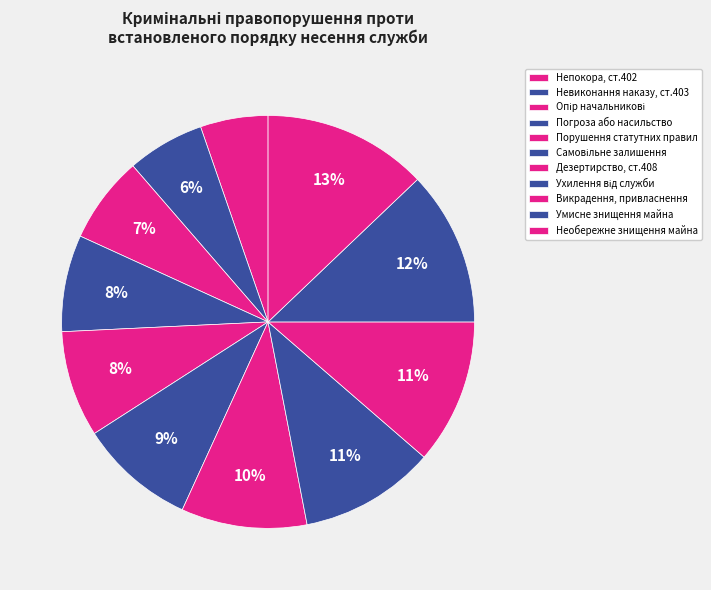

What percentage is NOT represented by Самовільне залишення?

90.9%